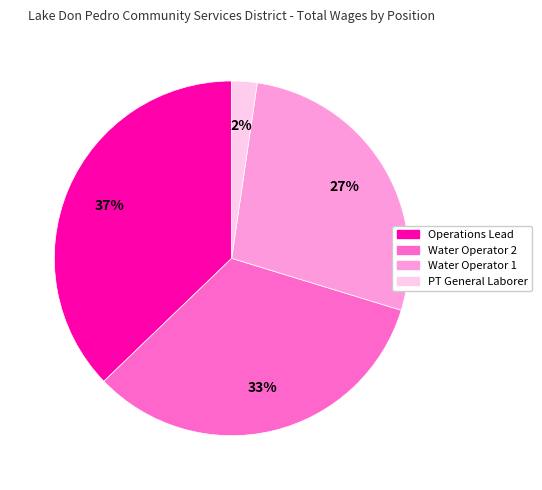

Is the sum of Operations Lead and PT General Laborer greater than half?

No